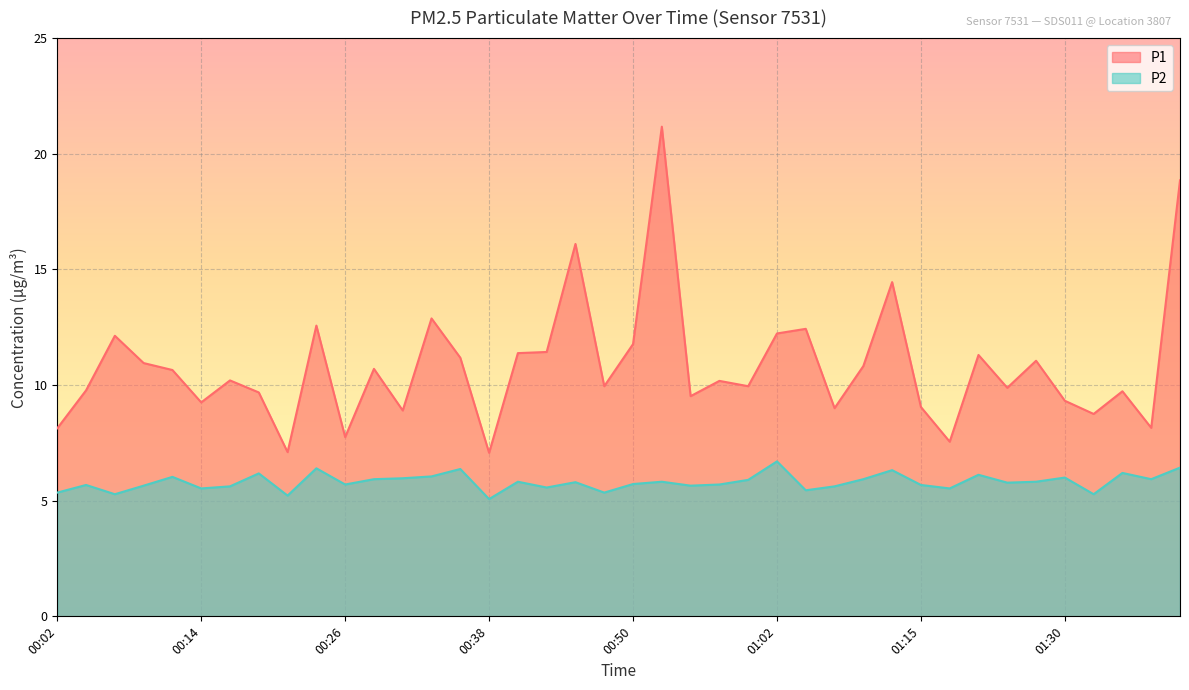

How many data points in P1 are less than 10?

19